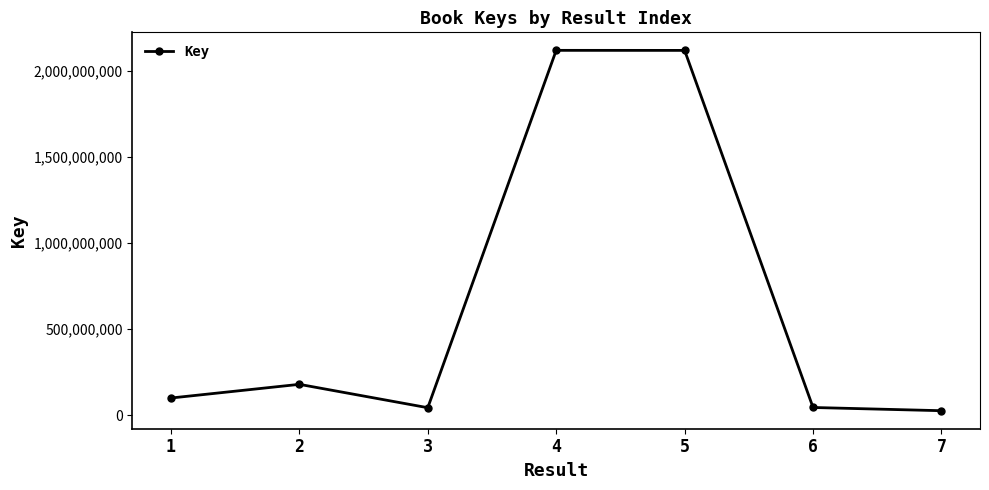

What is the average value?

662308423